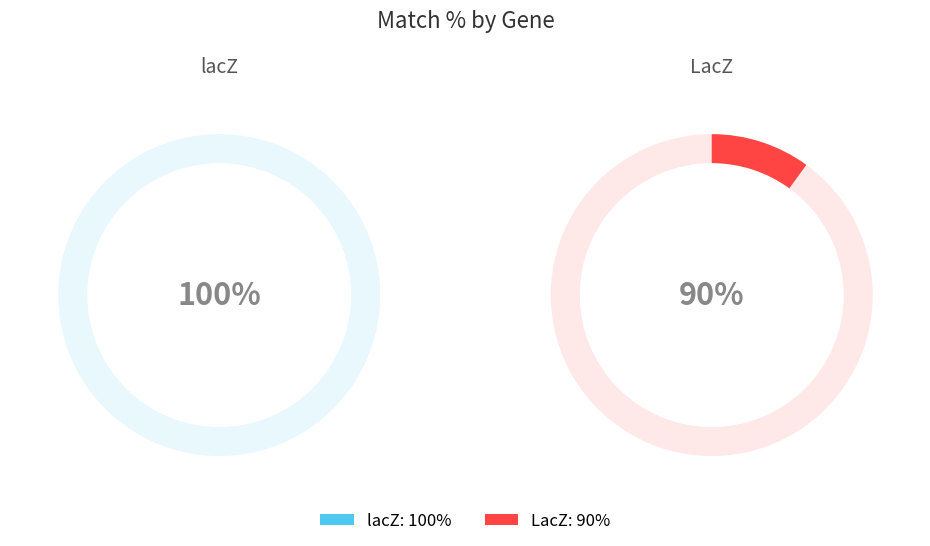

Which category has the biggest portion of the pie?

lacZ